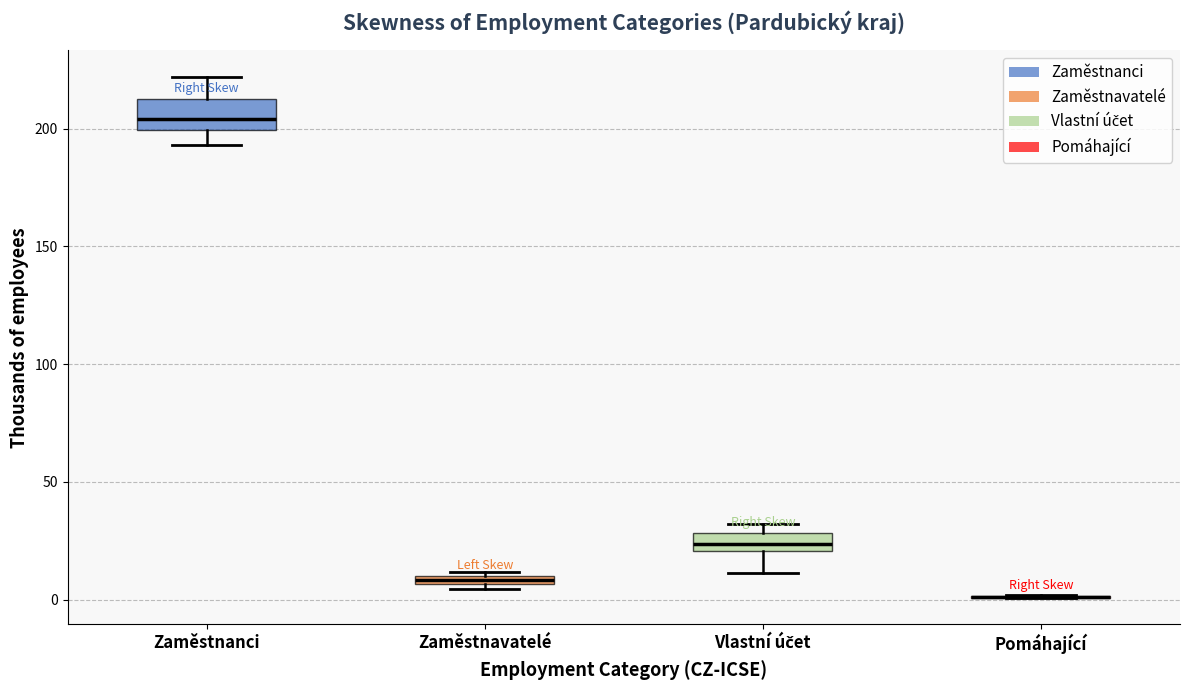

Comparing the boxes themselves (not the whiskers), which one is the tallest?

Zaměstnanci